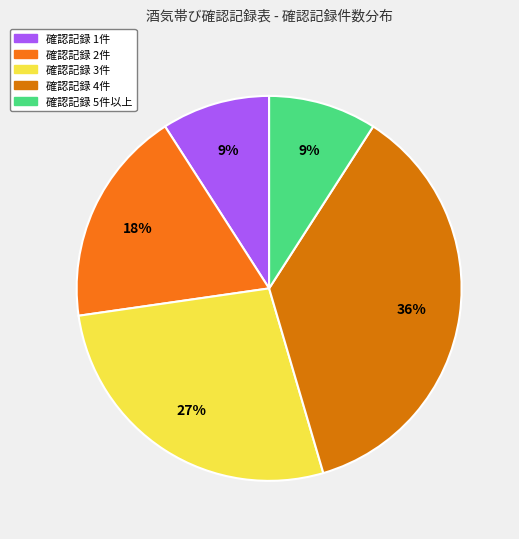

Count the number of slices in the pie.

5